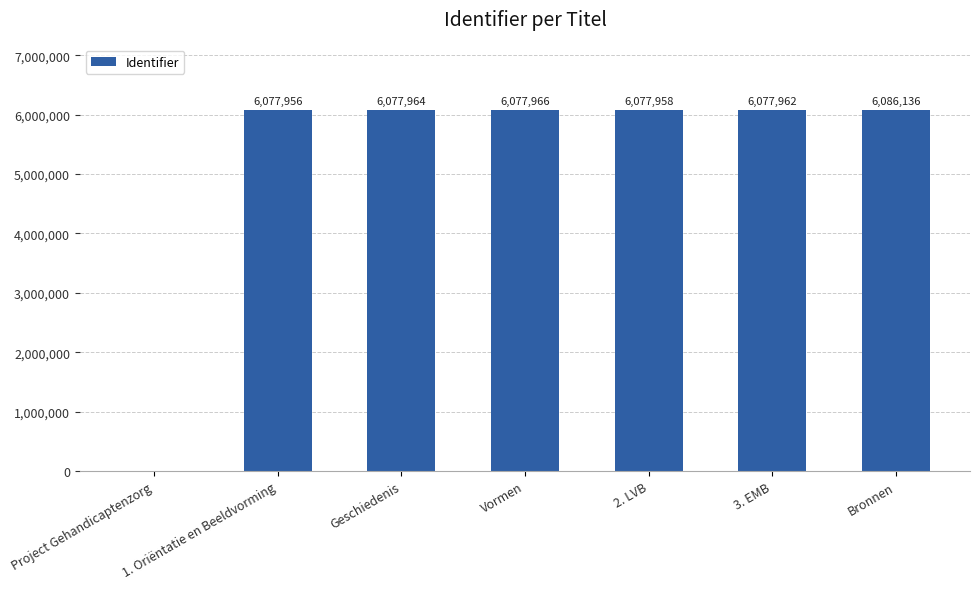

Which category has the highest value across all series?

Bronnen